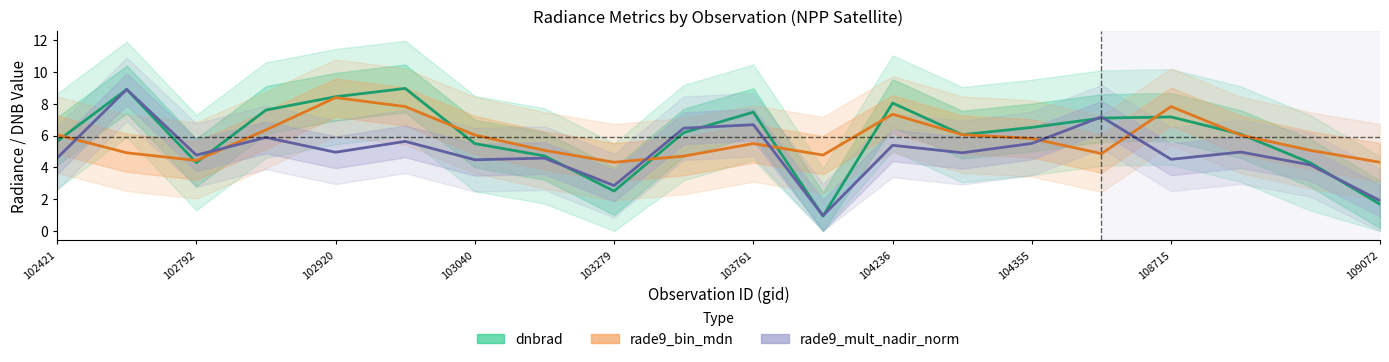

What is the lowest value of the rade9_bin_mdn series?

4.3